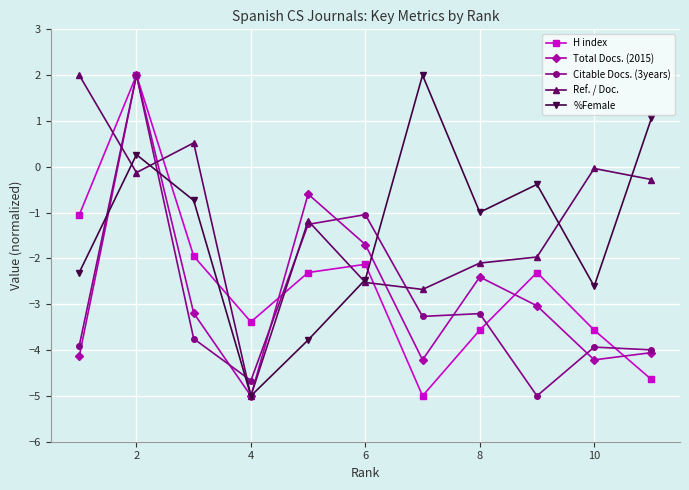

How many times do H index and %Female cross each other?

3